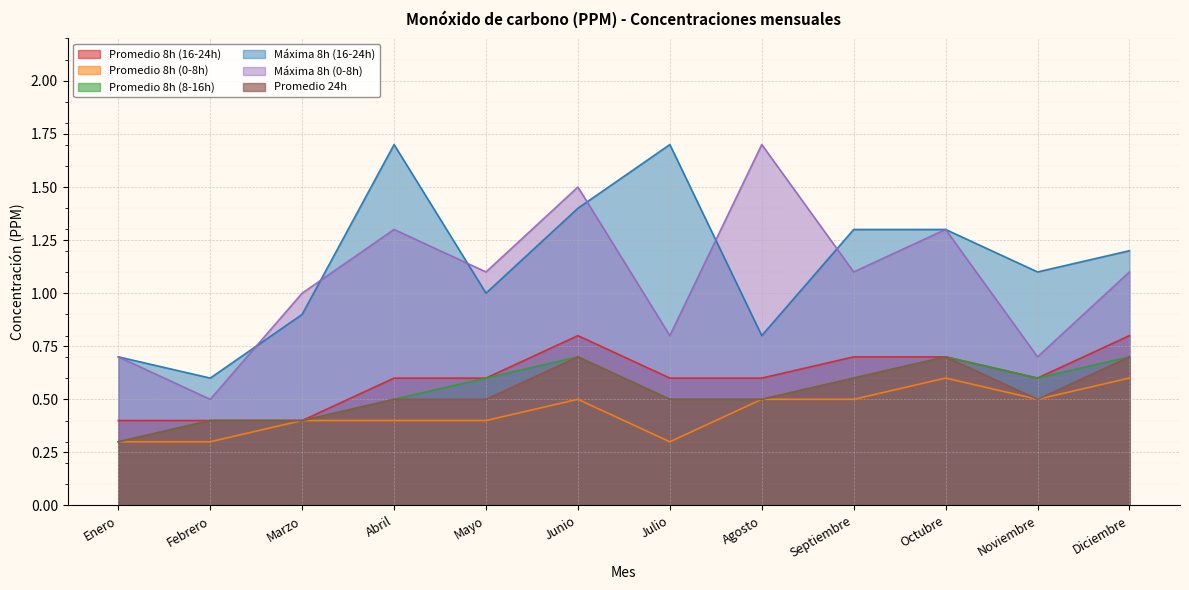

What is the total value across all series at Febrero?

2.6